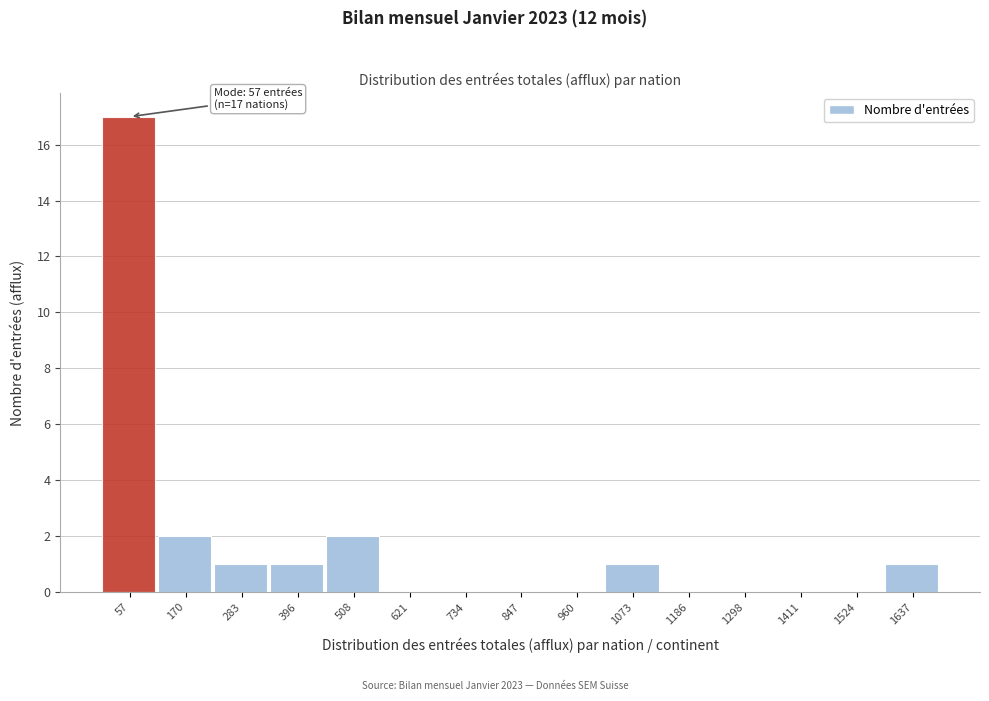

Which range on the x-axis has the tallest bar?

0 to 120